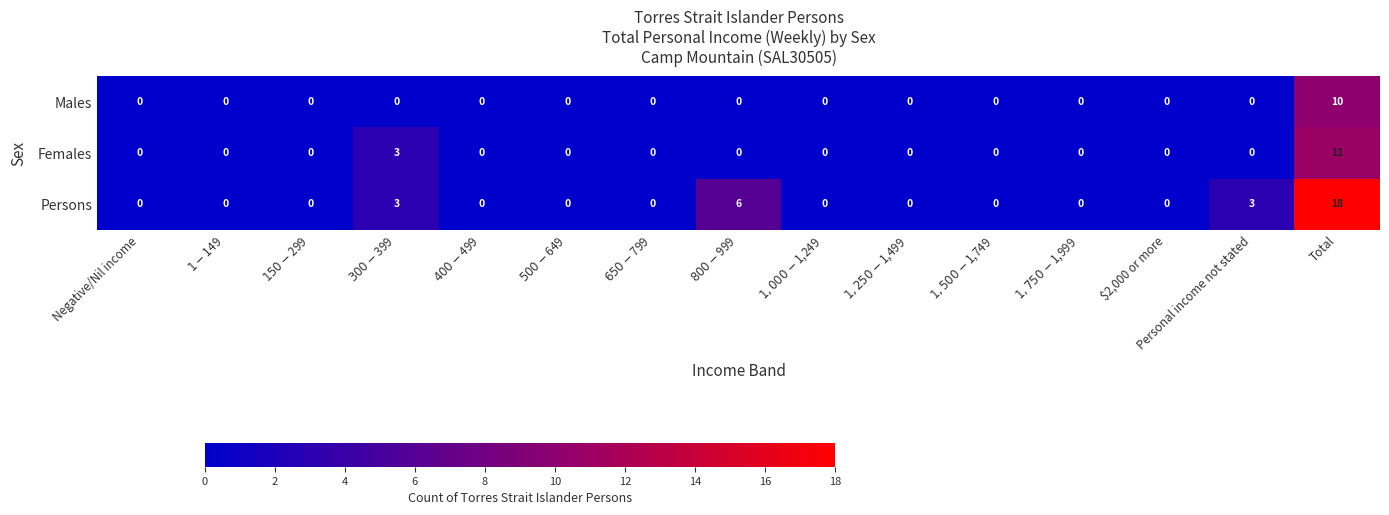

List the series in order of their overall mean, lowest first.

Males, Females, Persons